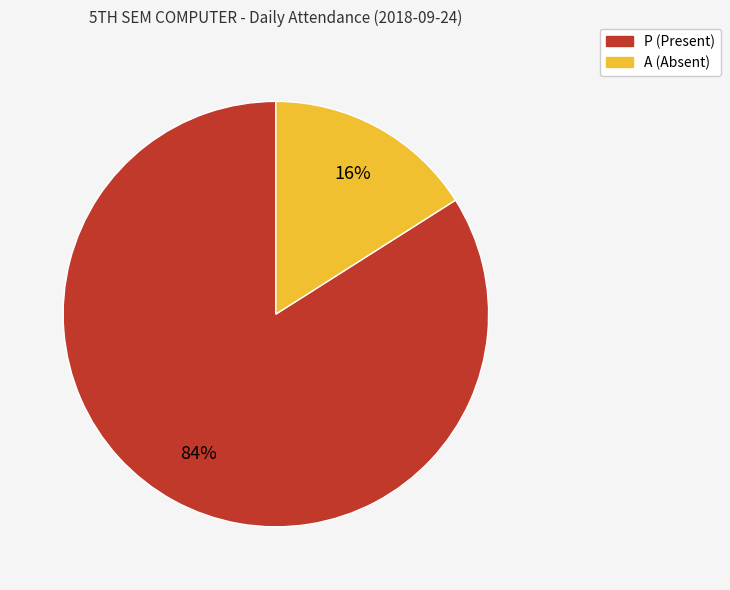

Count the number of slices in the pie.

2